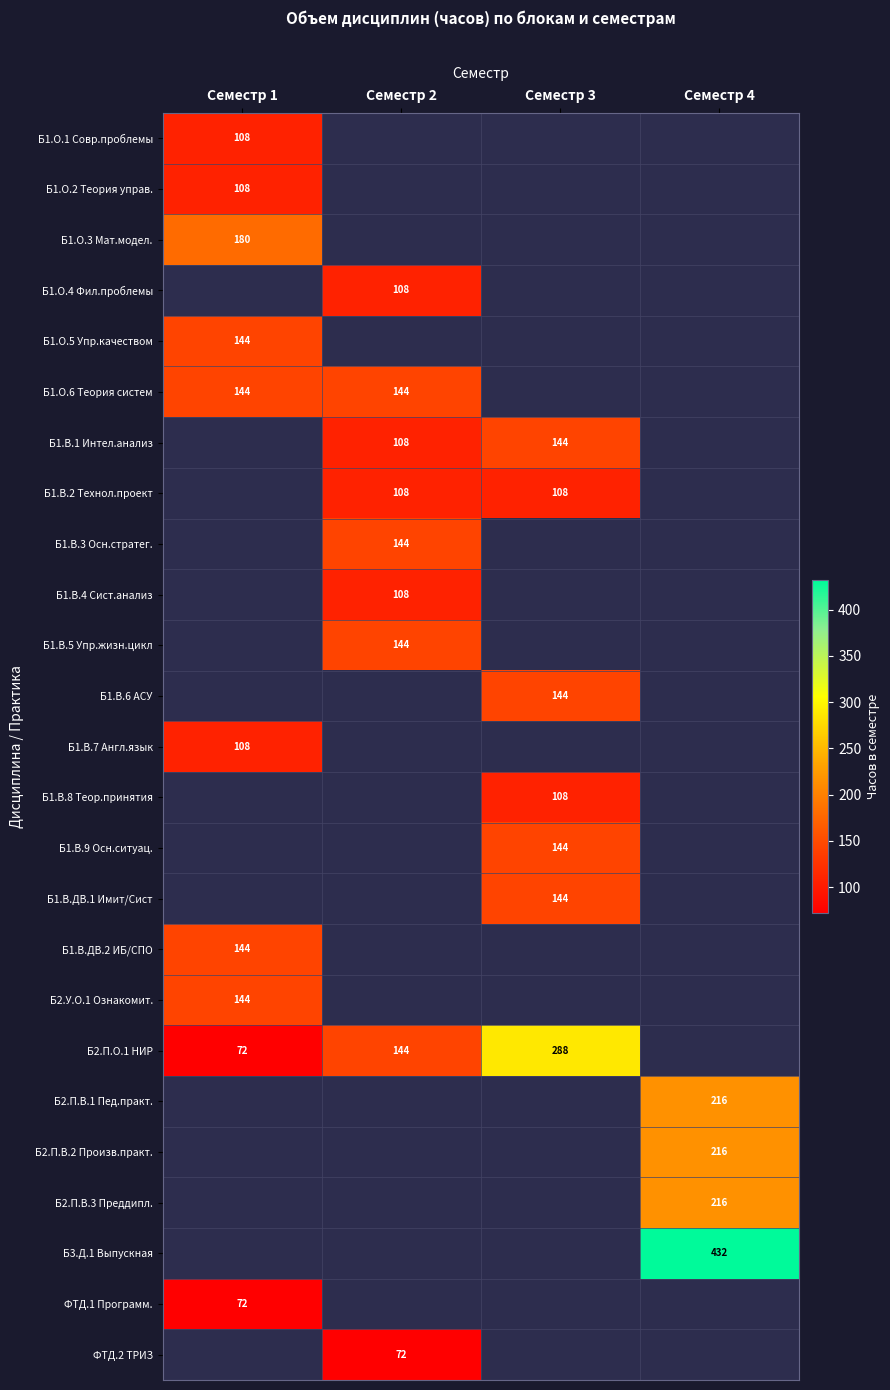

Which has a higher value, Семестр 1 or Семестр 4?

Семестр 4